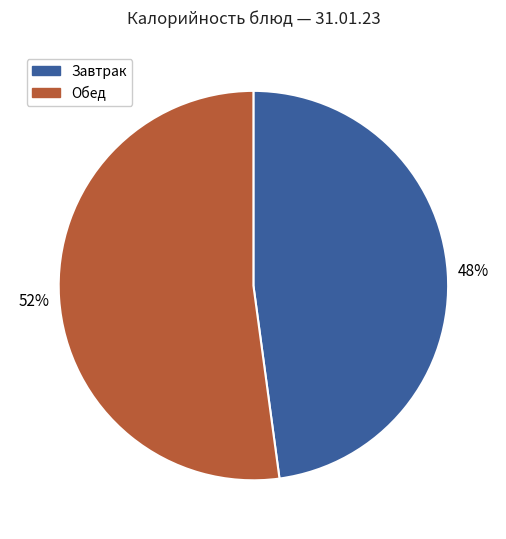

Does any single category account for the majority?

Yes